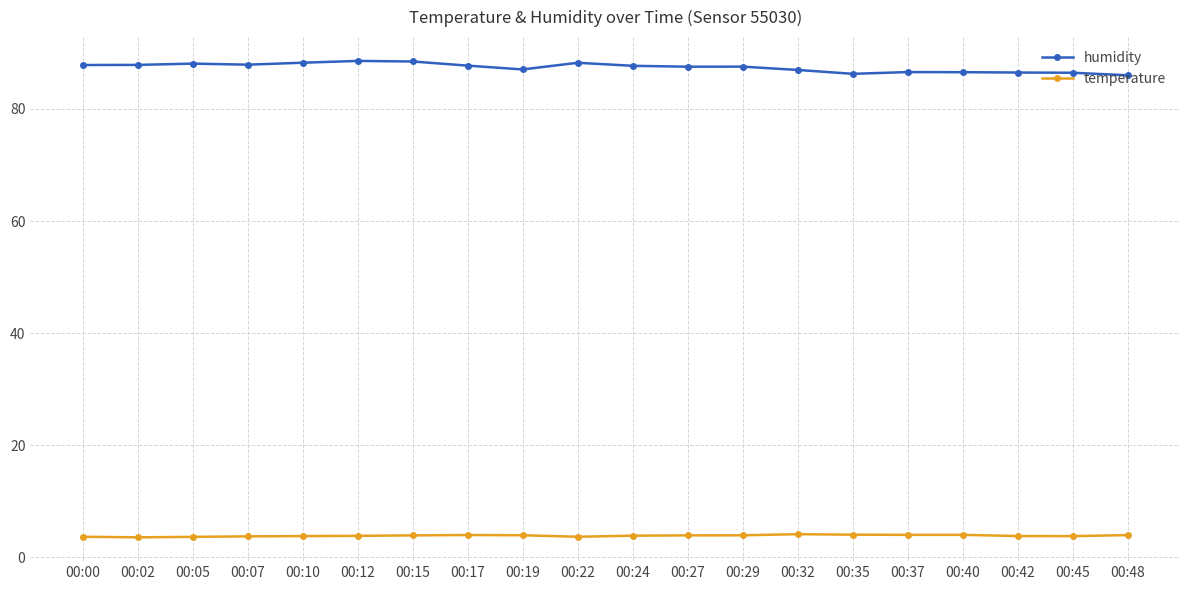

What is the total value across all series at 00:10?

92.0